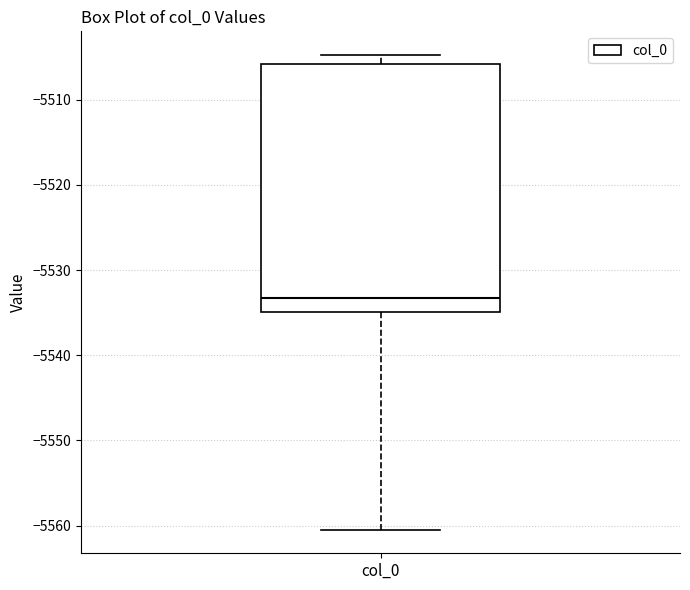

Transcribe this box plot: give where the median line is, the range the box spans, and where the two whiskers end, as read against the y-axis. The values are not printed on the chart, so give them approximately, as read against the axis.

median -5533, box -5535 to -5506, whiskers -5560 to -5505